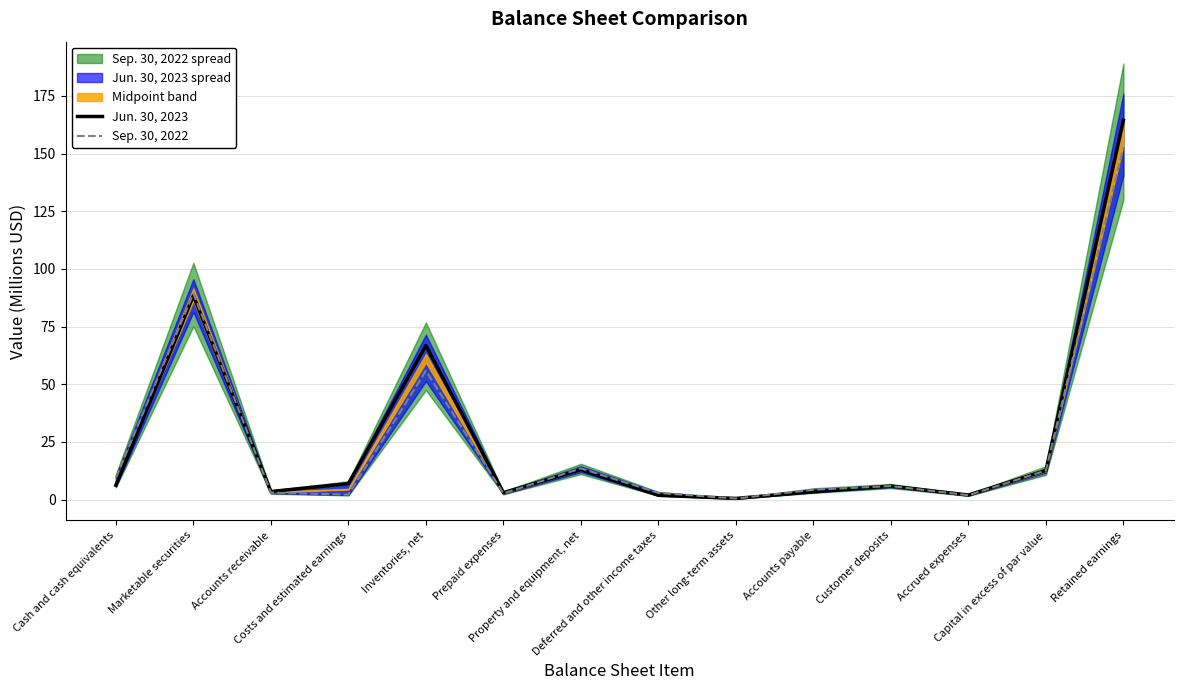

After their last crossing, which series has the higher values: Jun. 30, 2023 or Sep. 30, 2022?

Jun. 30, 2023